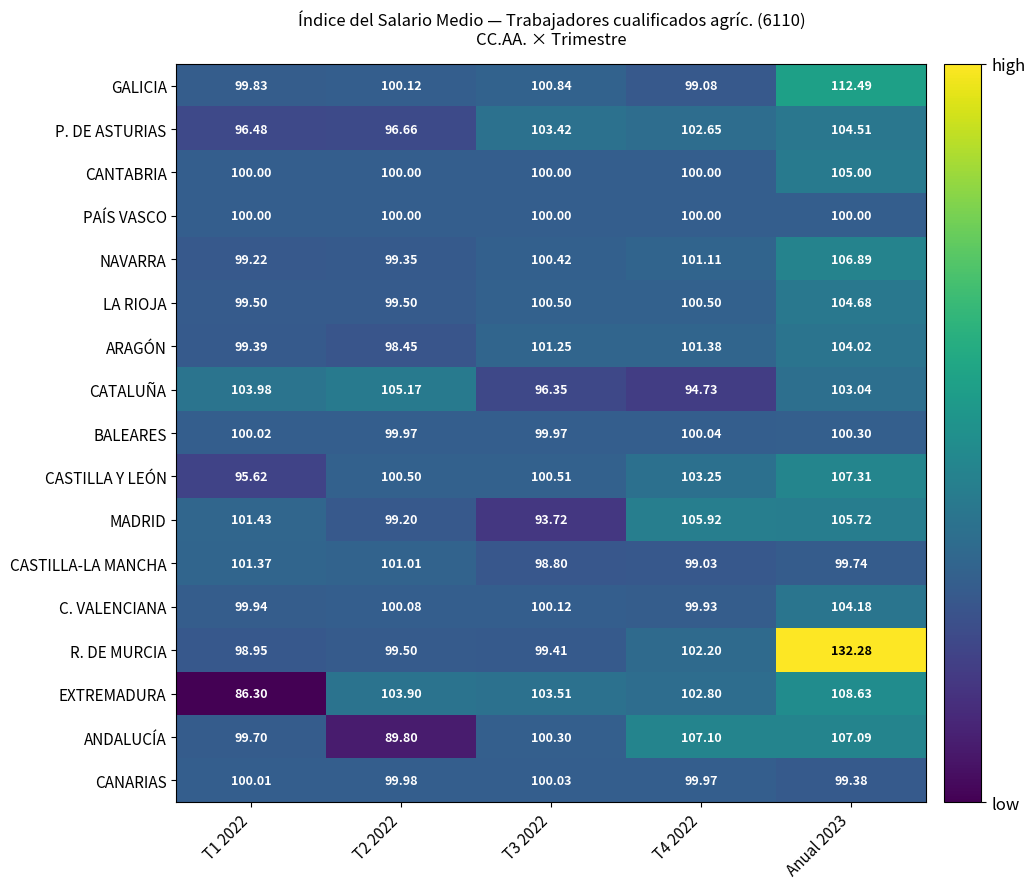

Which series changed the most between T1 2022 and T2 2022?

EXTREMADURA